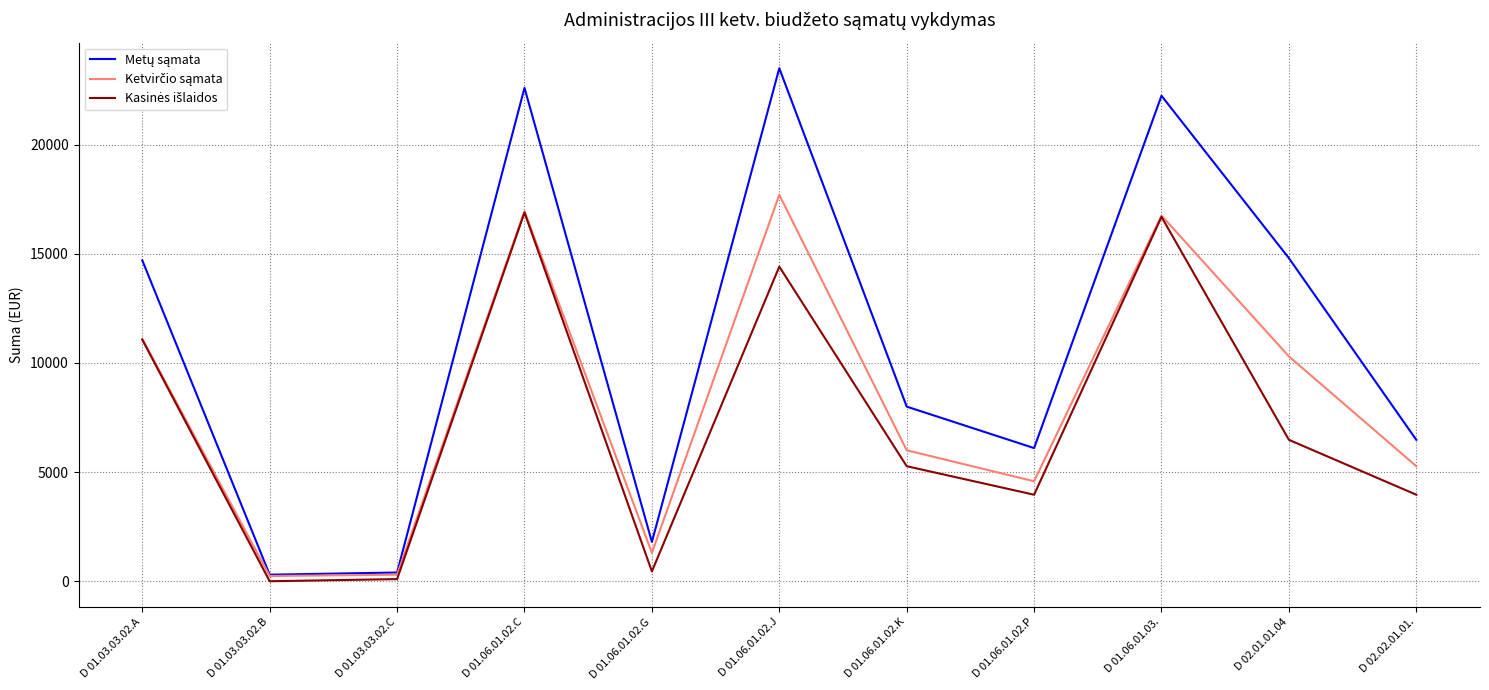

Which category has the highest value across all series?

D 01.06.01.02.J